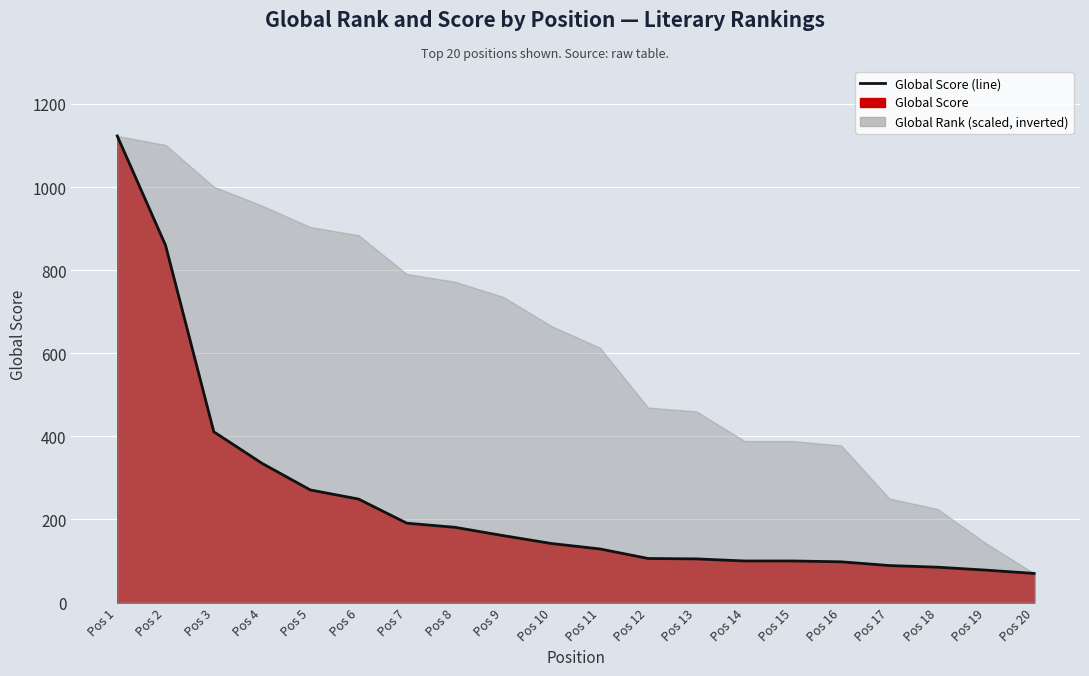

How many lines are shown in the chart?

1